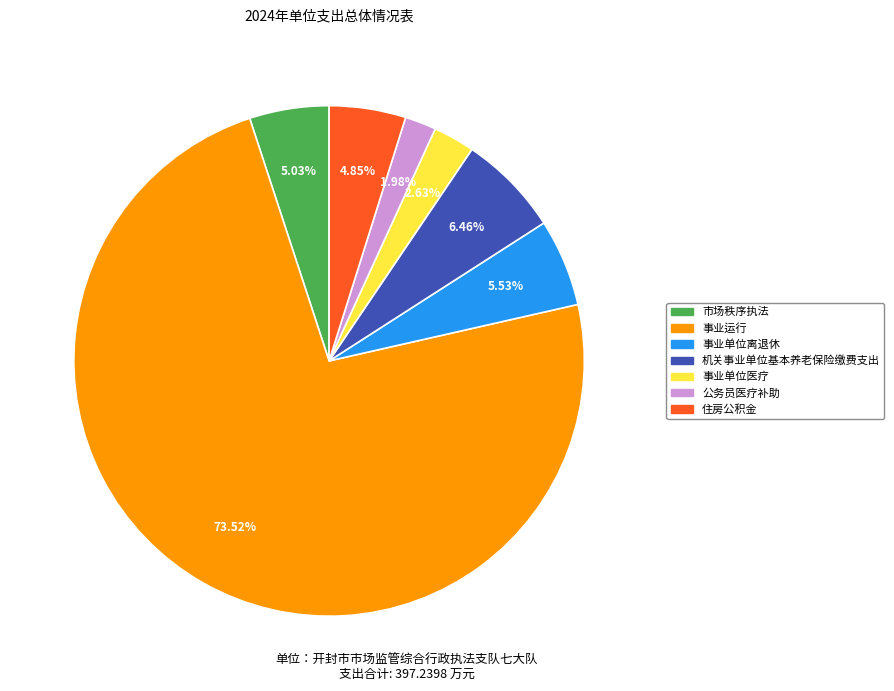

The 住房公积金 slice represents 5% of the pie. True or false?

True